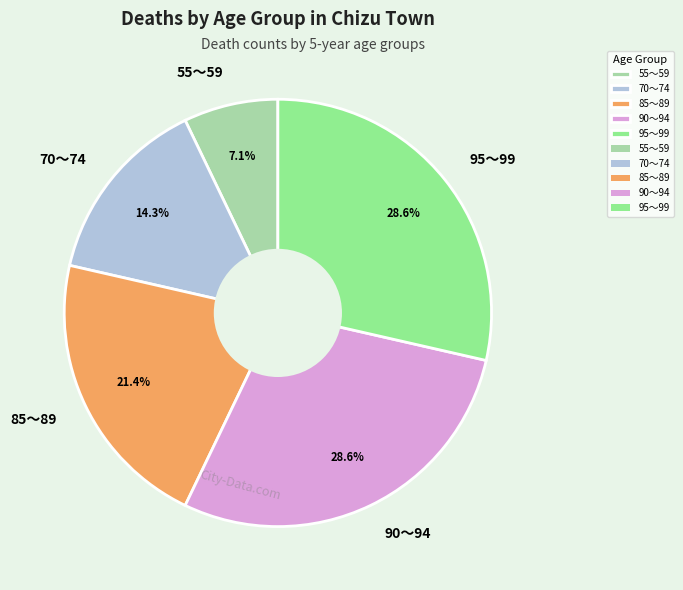

Is there any slice that represents more than half of the pie?

No